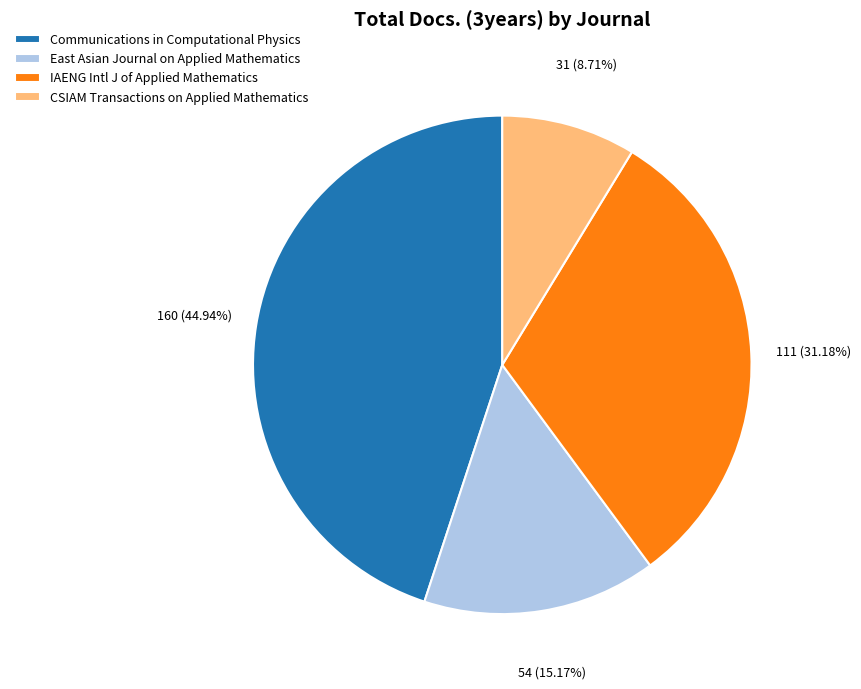

Which slice is the largest?

Communications in Computational Physics